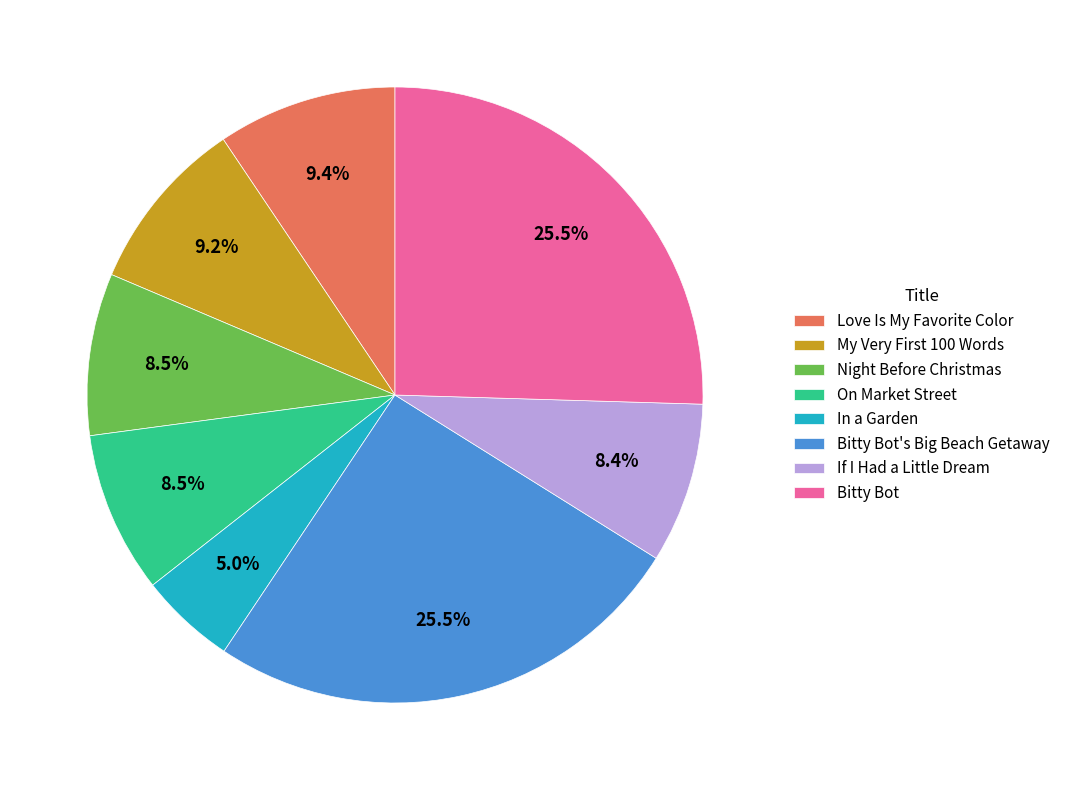

What is the total percentage of Bitty Bot and If I Had a Little Dream?

33.9%